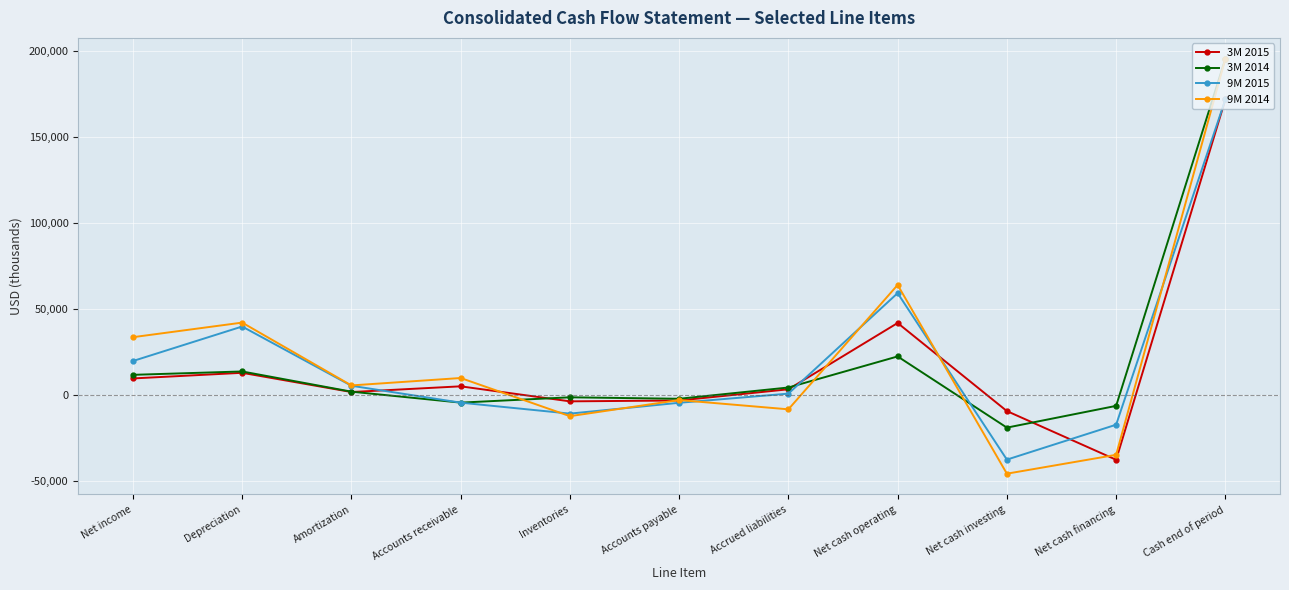

At which category is the sum across all series the highest?

Cash end of period